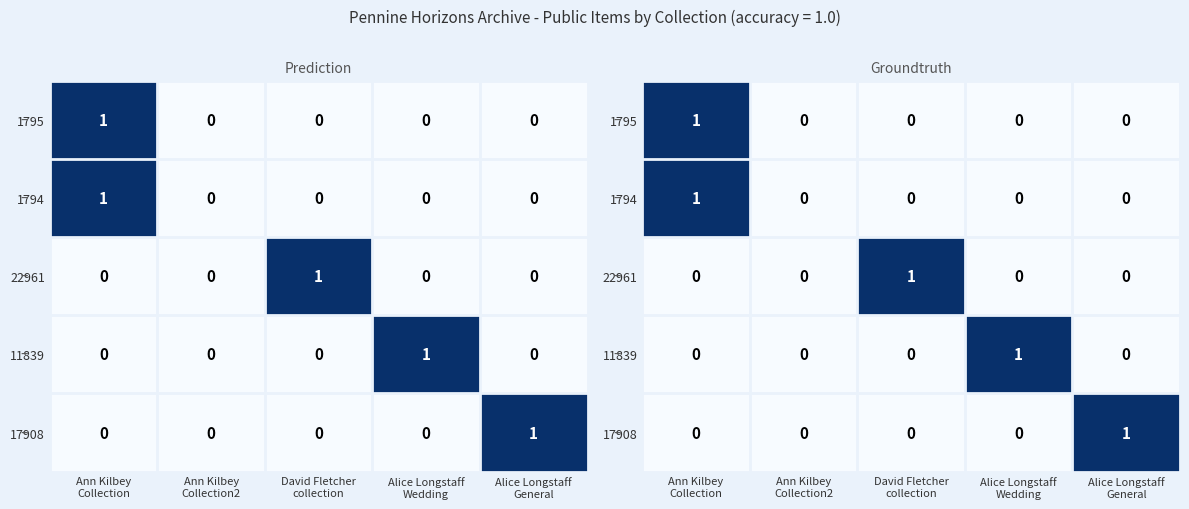

List the labels in order of 22961 value, smallest first.

Ann Kilbey Collection, Ann Kilbey Collection2, Alice Longstaff Wedding, Alice Longstaff General, David Fletcher collection